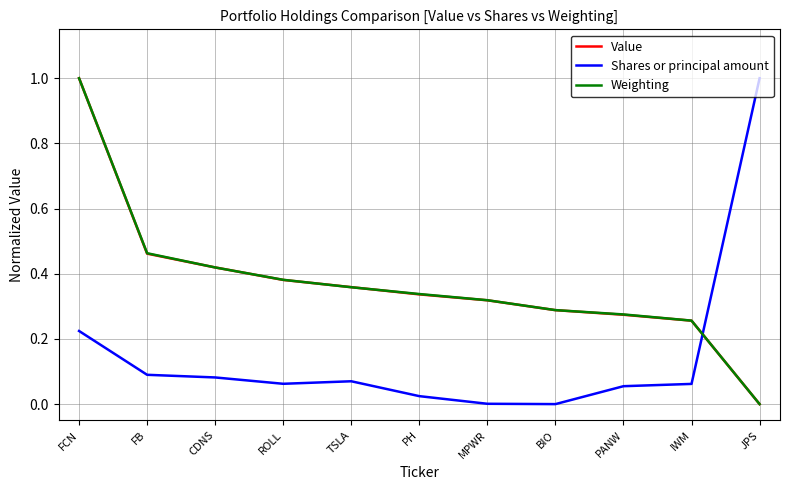

After their last crossing, which series has the higher values: Weighting or Shares or principal amount?

Shares or principal amount